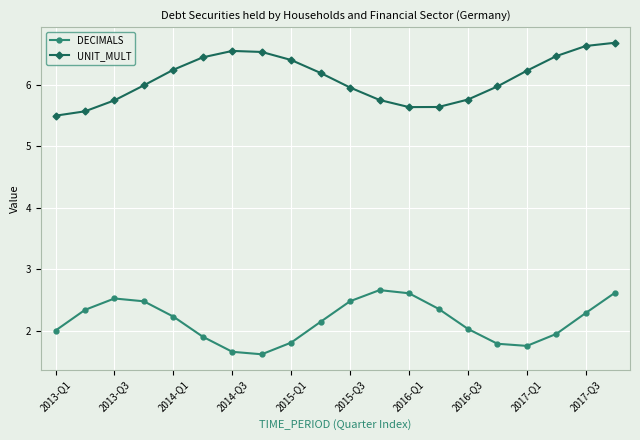

What is the value of the UNIT_MULT point at the 8th from the left?

6.5